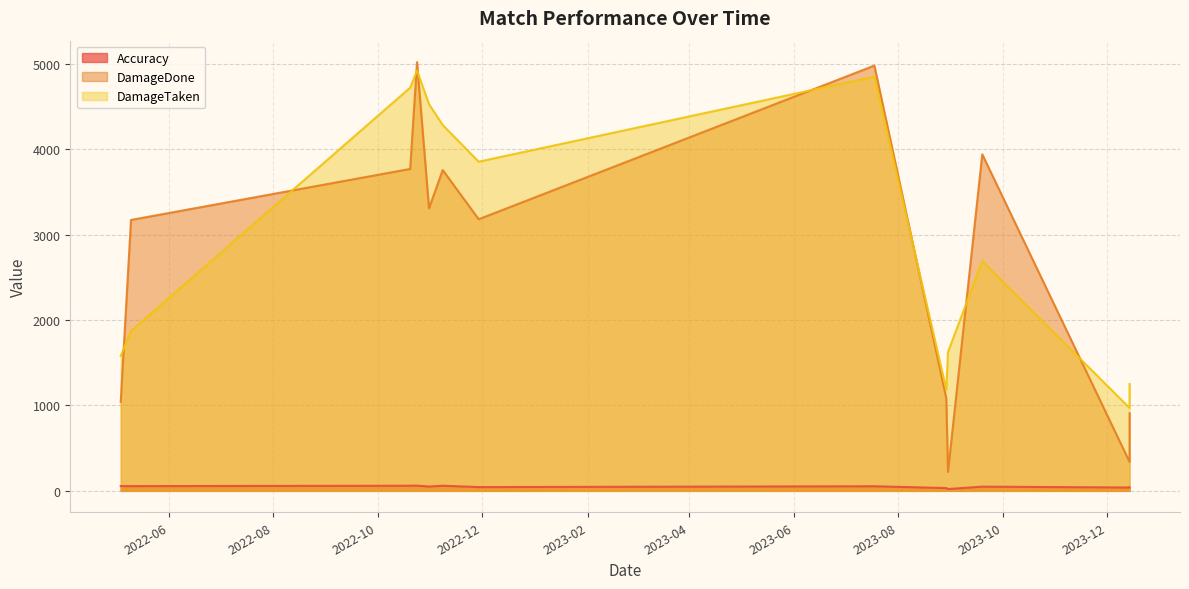

What is the label of the 10th point from the right?

2022-10-24